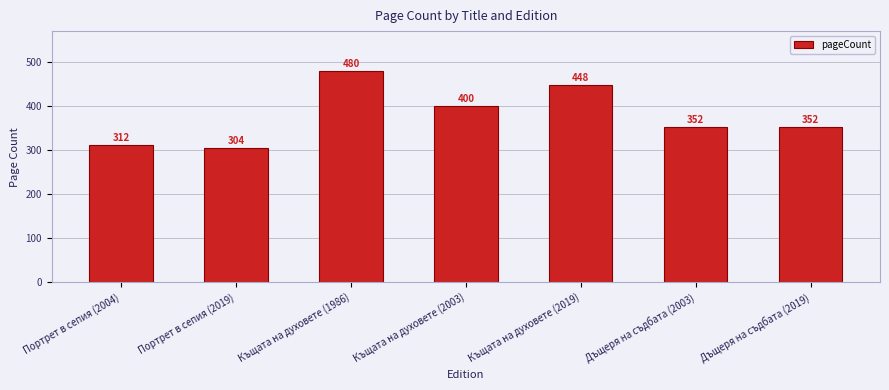

Reading left to right, extract all data points from this chart.

312	304	480	400	448	352	352